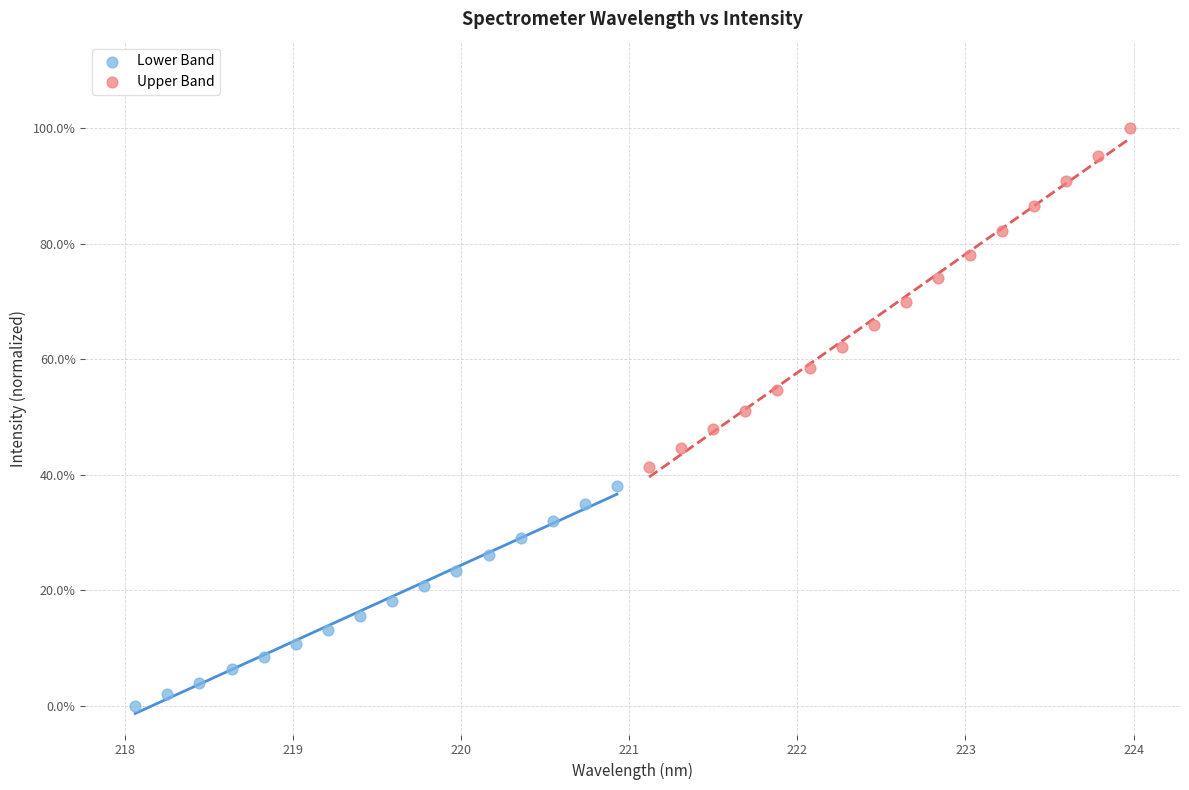

Which series has the largest Y range (max minus min)?

Upper Band